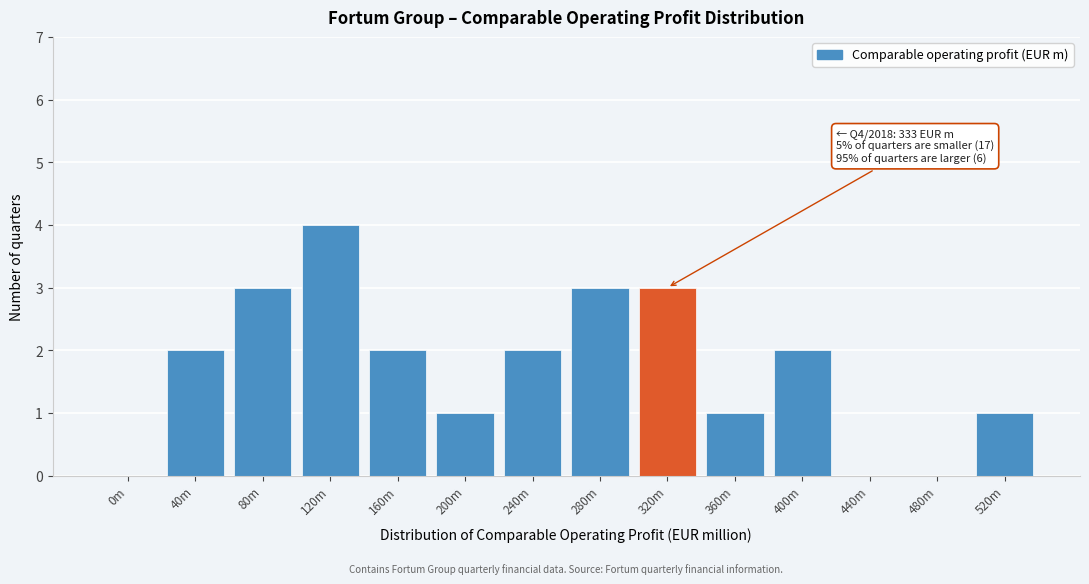

Reading left to right, list all the values displayed in this chart.

0m=0	40m=2	80m=3	120m=4	160m=2	200m=1	240m=2	280m=3	320m=3	360m=1	400m=2	440m=0	480m=0	520m=1